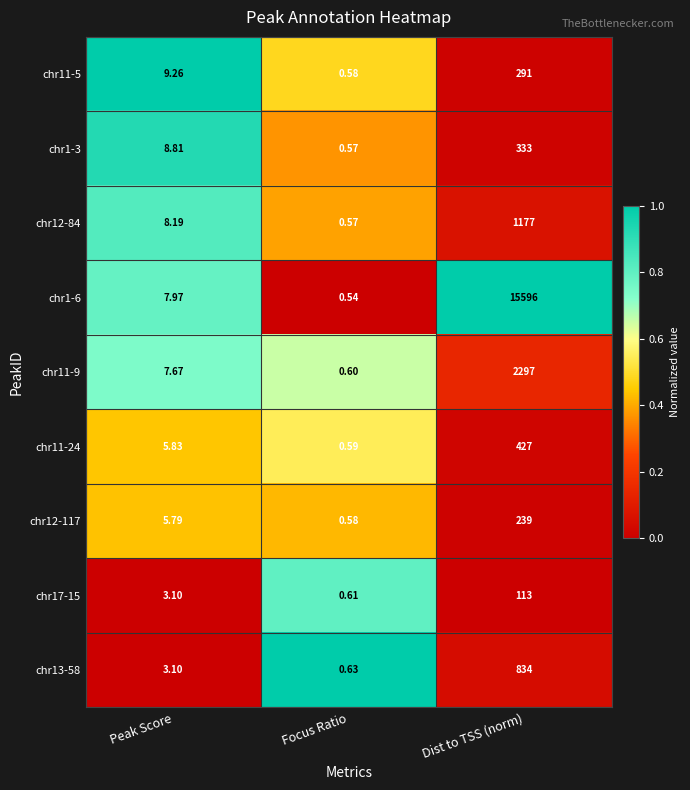

List the labels in order of chr11-9 value, smallest first.

Focus Ratio, Peak Score, Dist to TSS (norm)